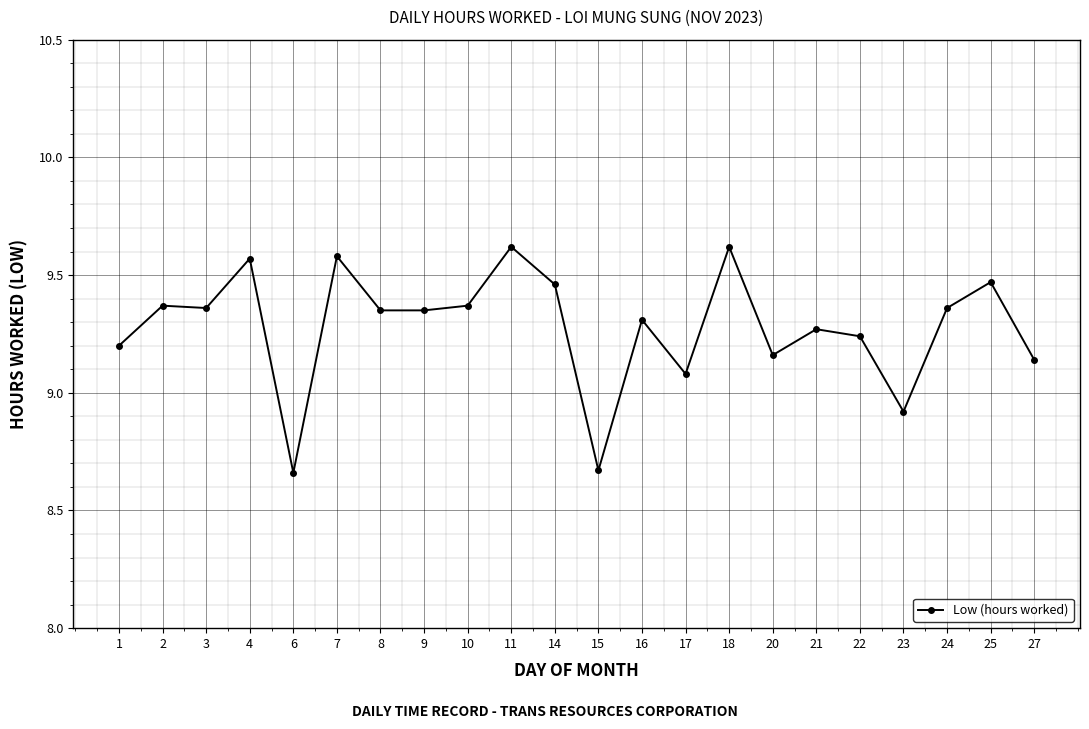

True or false: the data has more than 2 interior local peaks.

True